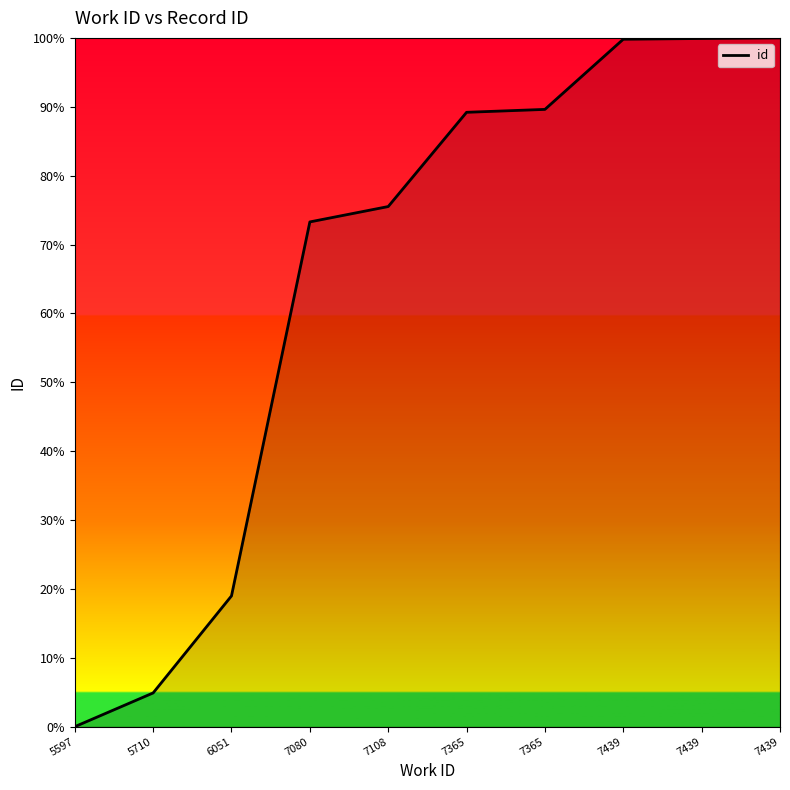

What is the difference between the maximum and minimum values?

100.0